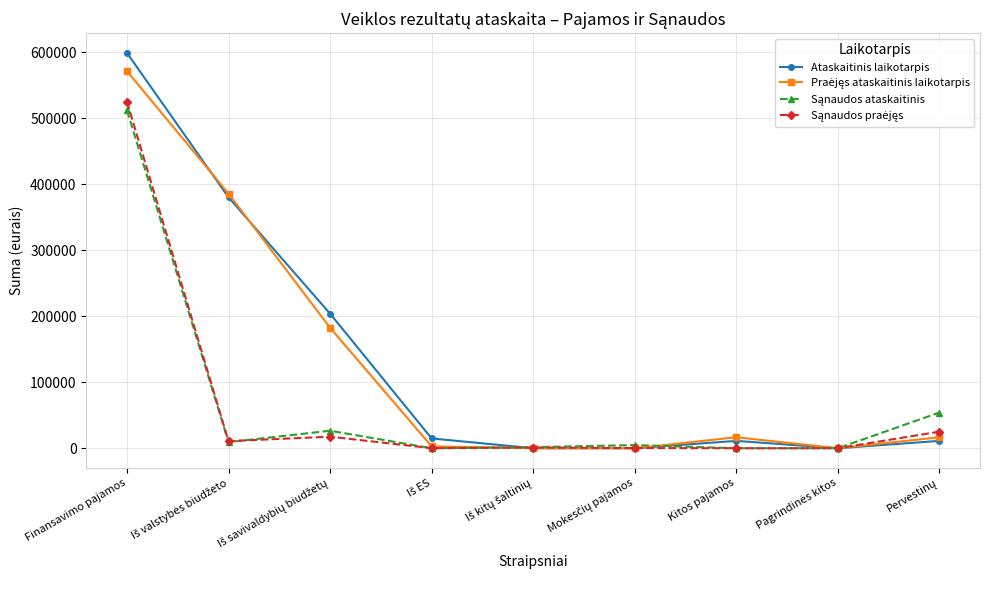

At how many categories does at least one series exceed 66745?

3